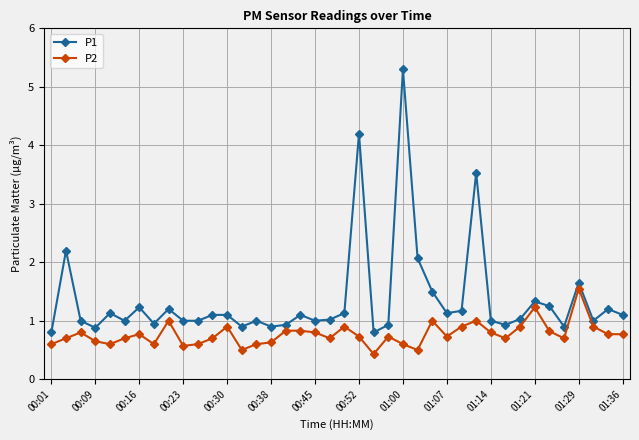

What is the difference between the maximum and minimum values in the P1 series?

4.5